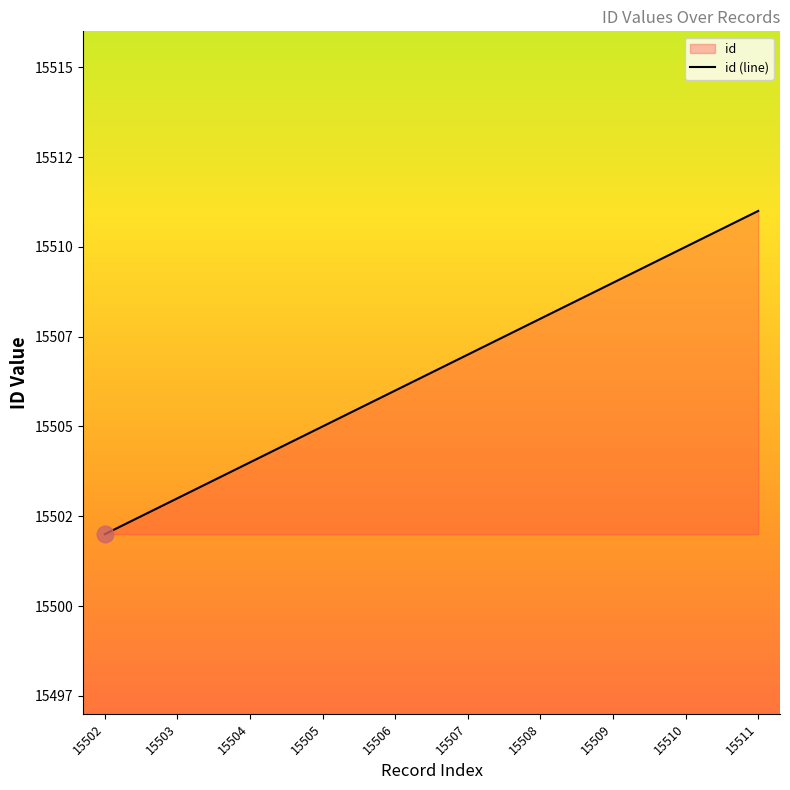

What is the value of the 6th point from the left?

15507